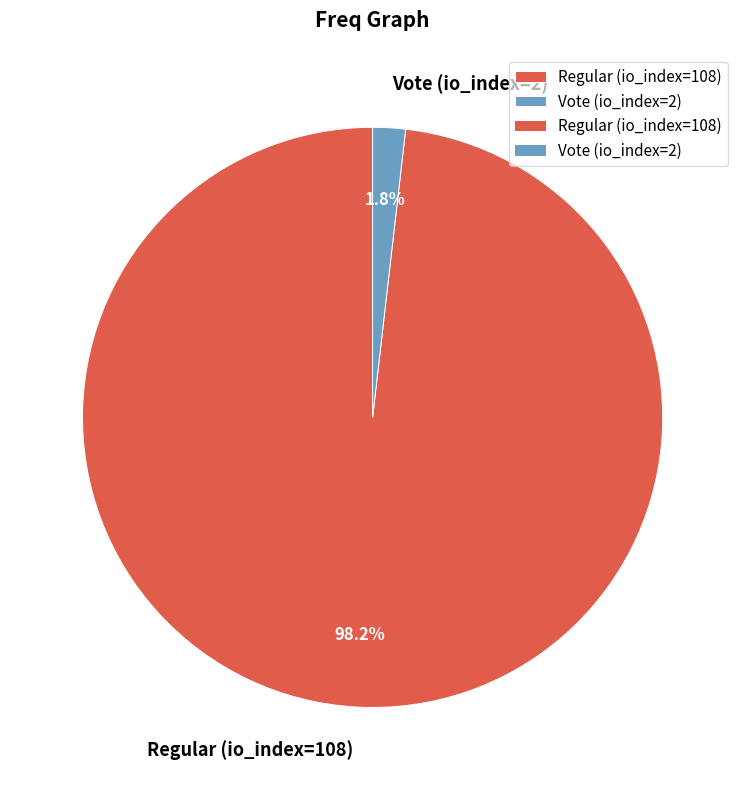

Does any single category account for the majority?

Yes